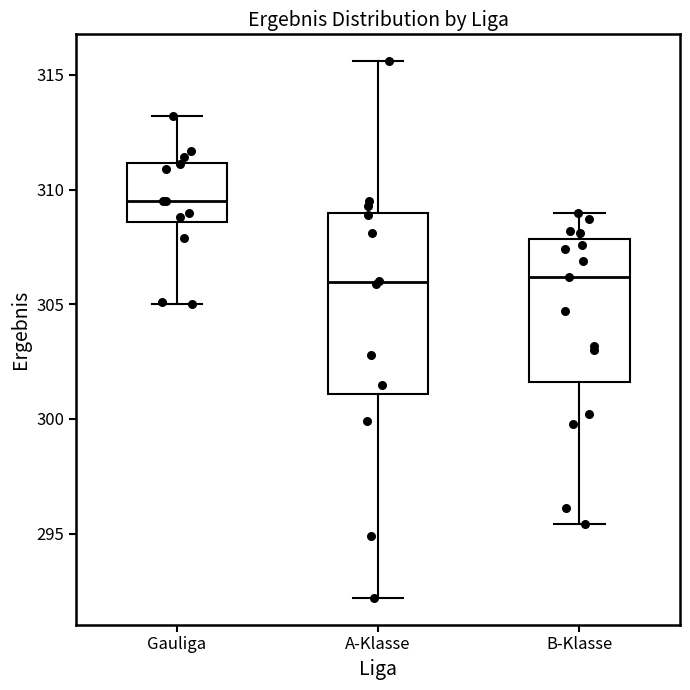

Where does the lower whisker of the box for A-Klasse end on the y-axis? The values are not printed on the chart, so give them approximately, as read against the axis.

292.0